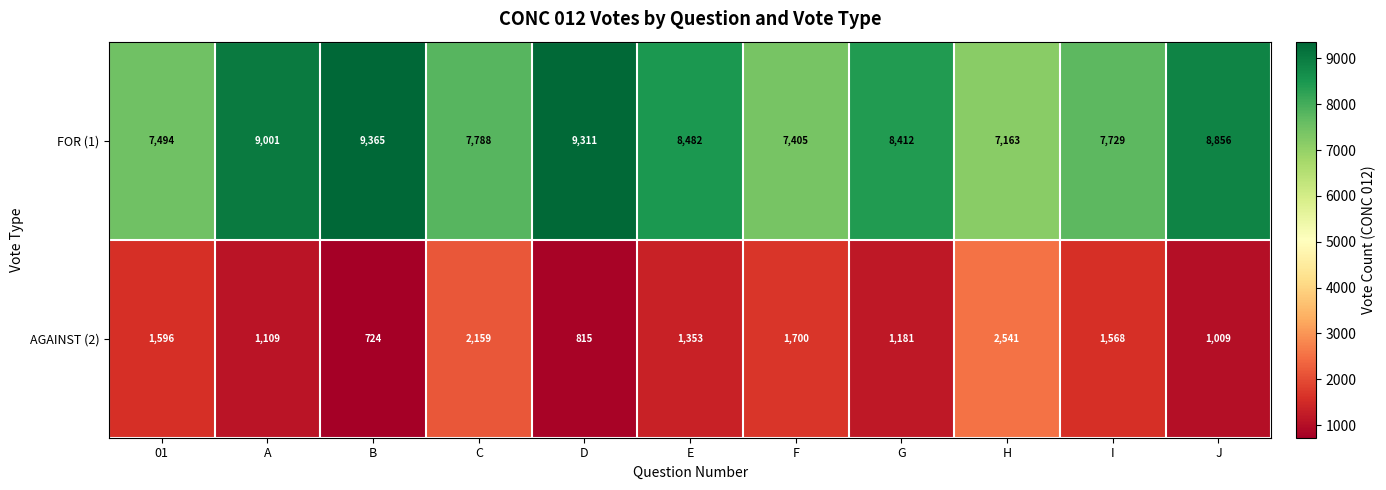

List the series in order of their overall mean, lowest first.

AGAINST (2), FOR (1)